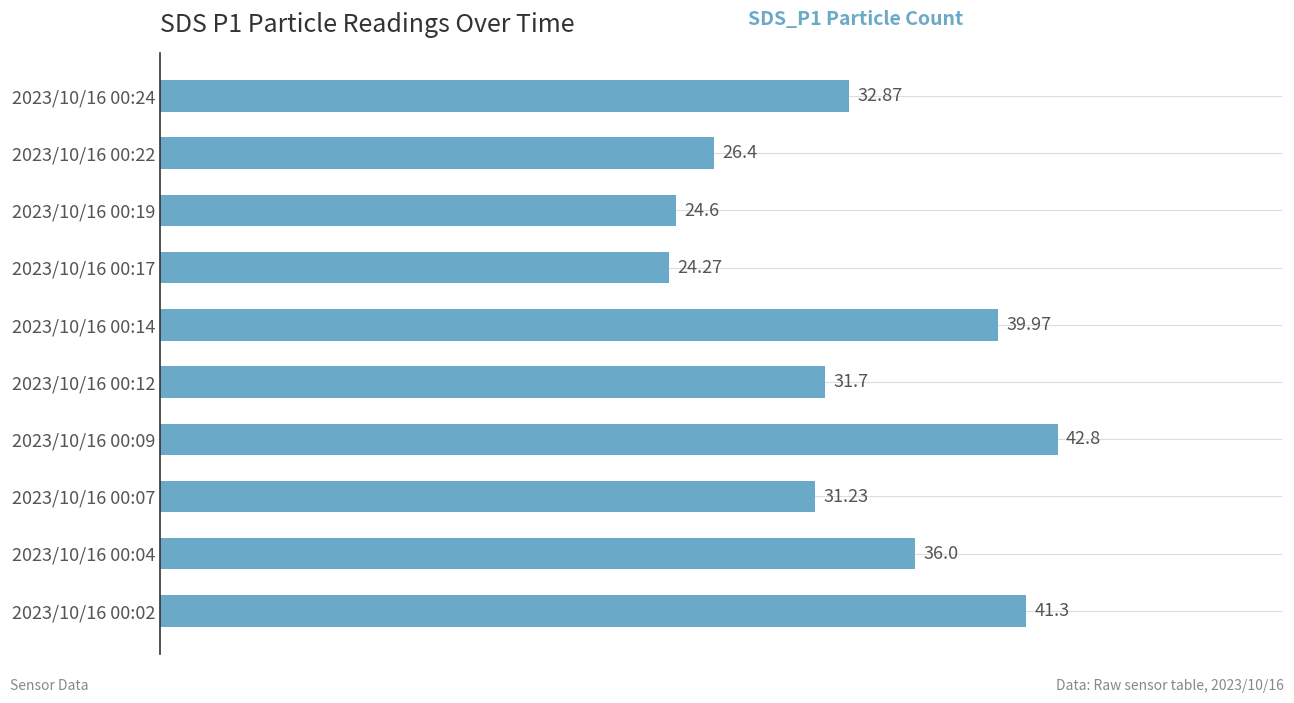

How many categories are shown in the chart?

10